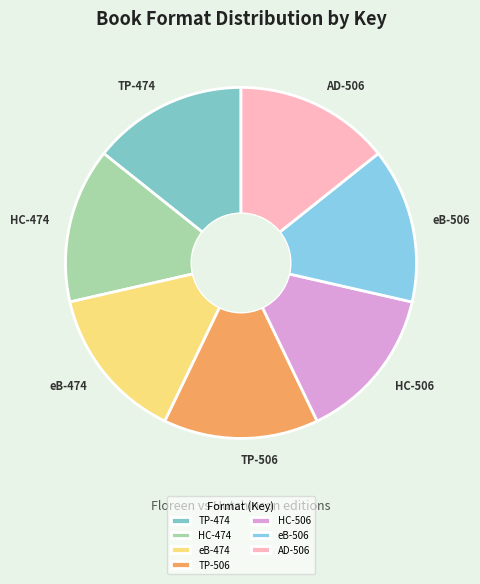

Count the number of slices in the pie.

7